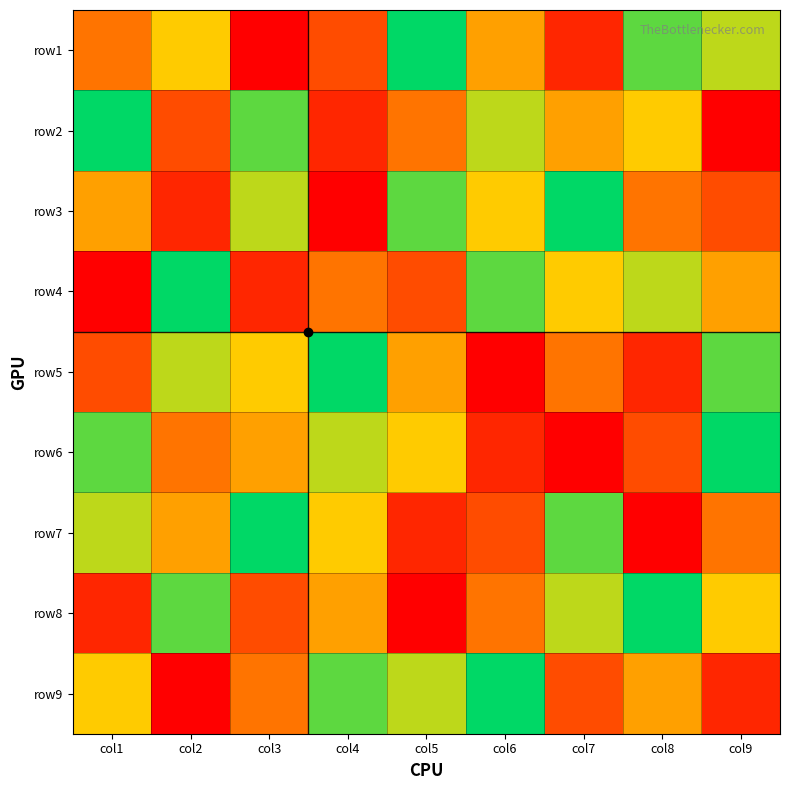

Reading left to right, extract all data points from this chart.

row1: col1=4	col2=6	col3=1	col4=3	col5=9	col6=5	col7=2	col8=8	col9=7
row2: col1=9	col2=3	col3=8	col4=2	col5=4	col6=7	col7=5	col8=6	col9=1
row3: col1=5	col2=2	col3=7	col4=1	col5=8	col6=6	col7=9	col8=4	col9=3
row4: col1=1	col2=9	col3=2	col4=4	col5=3	col6=8	col7=6	col8=7	col9=5
row5: col1=3	col2=7	col3=6	col4=9	col5=5	col6=1	col7=4	col8=2	col9=8
row6: col1=8	col2=4	col3=5	col4=7	col5=6	col6=2	col7=1	col8=3	col9=9
row7: col1=7	col2=5	col3=9	col4=6	col5=2	col6=3	col7=8	col8=1	col9=4
row8: col1=2	col2=8	col3=3	col4=5	col5=1	col6=4	col7=7	col8=9	col9=6
row9: col1=6	col2=1	col3=4	col4=8	col5=7	col6=9	col7=3	col8=5	col9=2